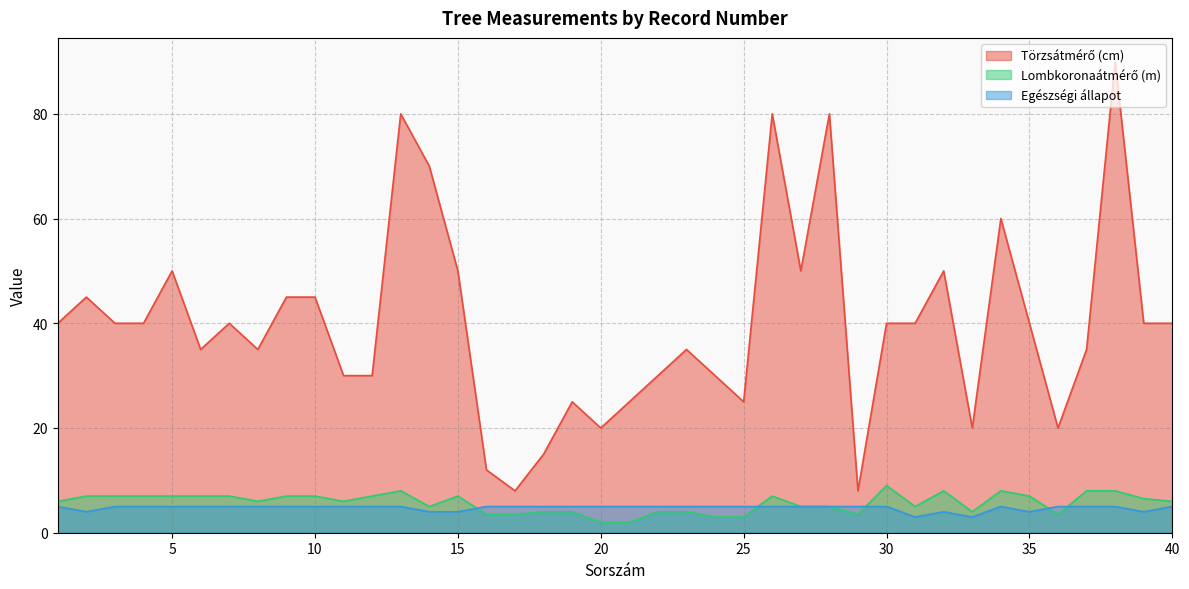

What is the sum of all Törzsátmérő (cm) values?

1593.0